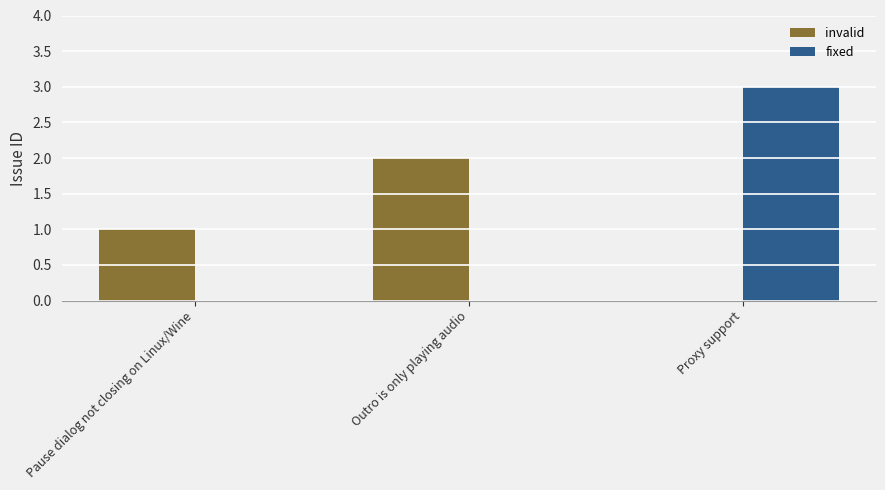

Is the value of invalid at Outro is only playing audio greater than the value of fixed at Proxy support?

No